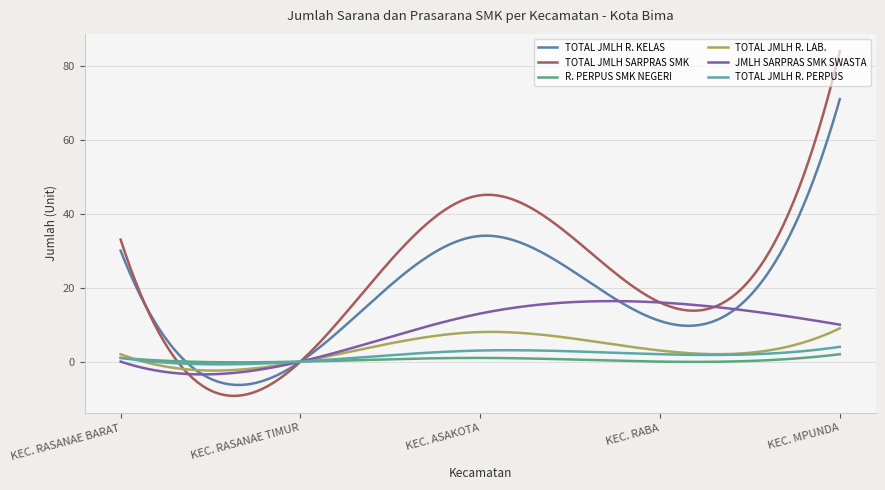

Which series has the largest total across all categories?

TOTAL JMLH SARPRAS SMK